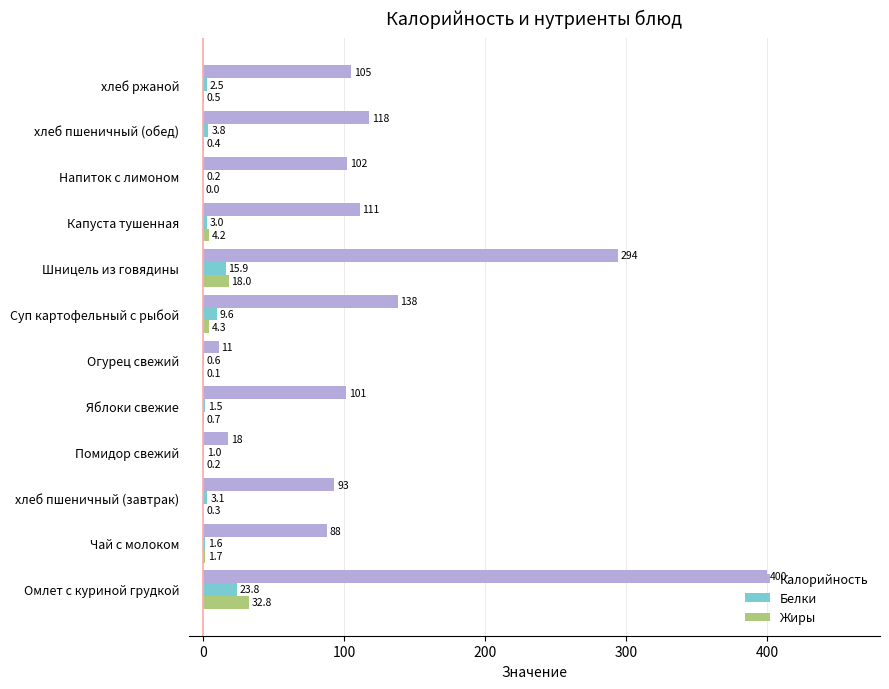

What value does the Калорийность series have at Яблоки свежие?

101.4